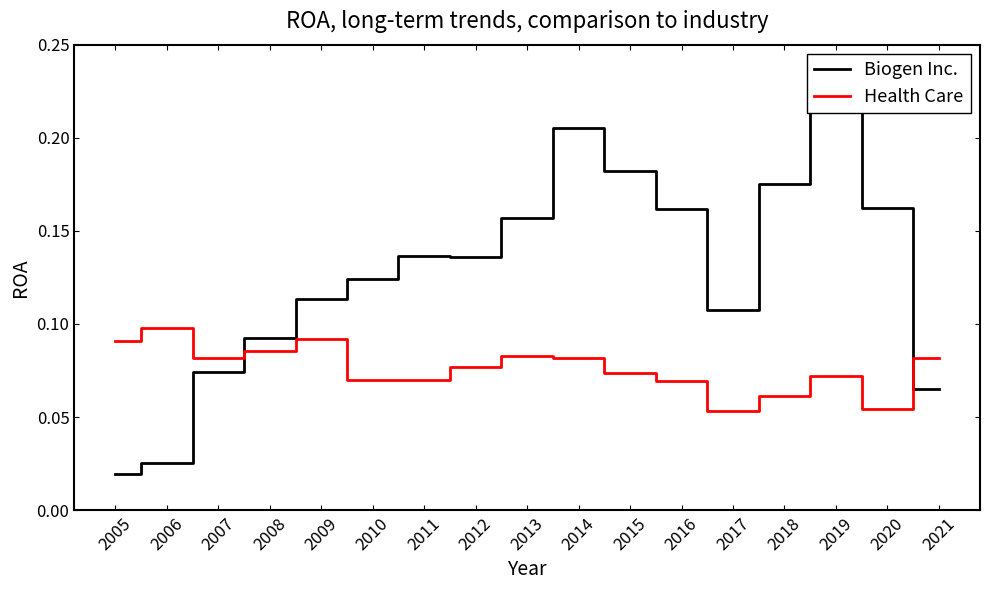

After their last crossing, which series has the higher values: Health Care or Biogen Inc.?

Health Care